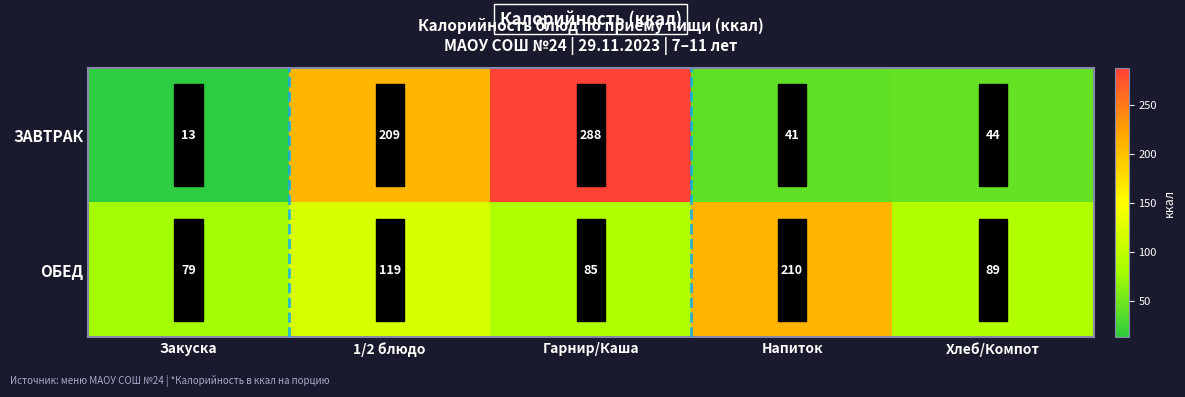

Rank the series by their maximum value, from highest to lowest.

ЗАВТРАК, ОБЕД